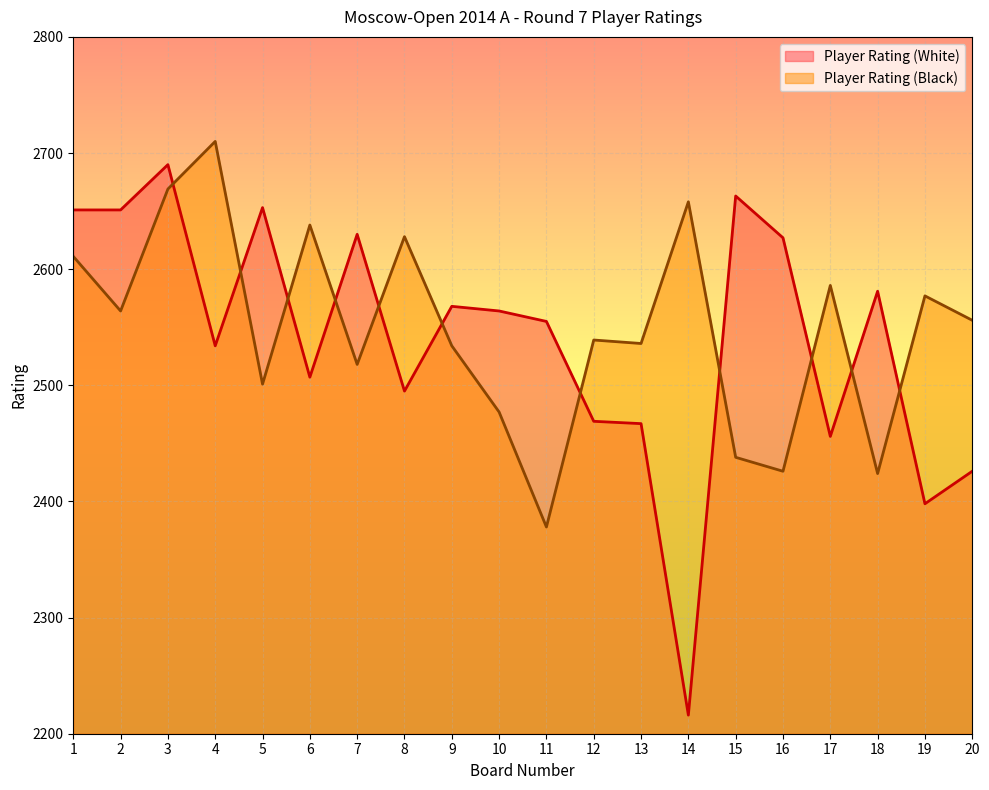

What is the difference between the maximum and minimum values in the Player Rating (Black) series?

332